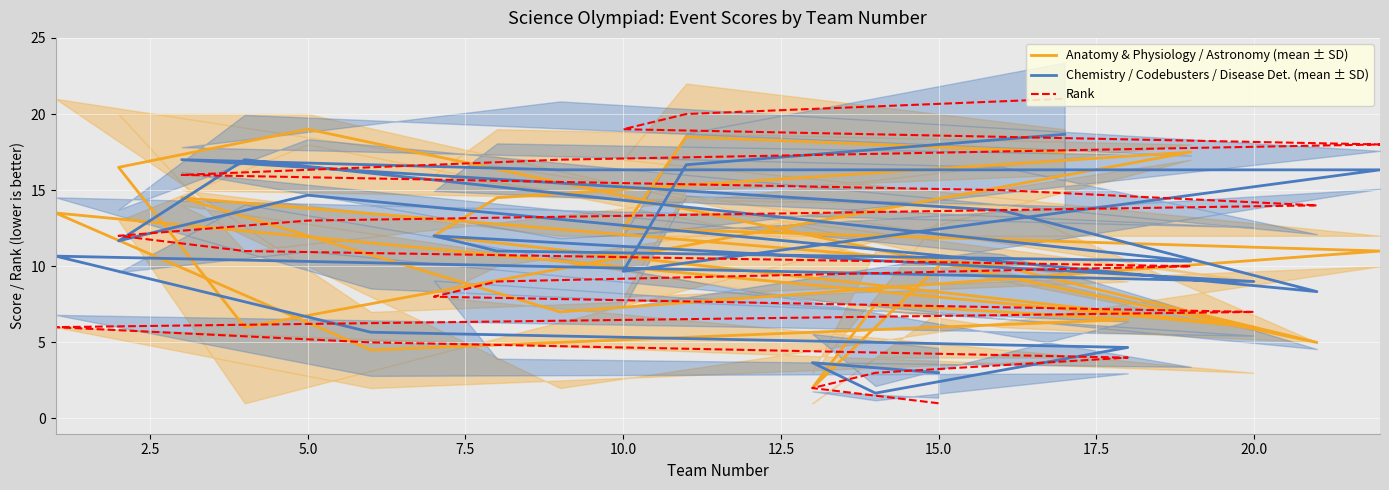

How many times do Rank and Anatomy & Physiology / Astronomy (mean ± SD) cross each other?

7